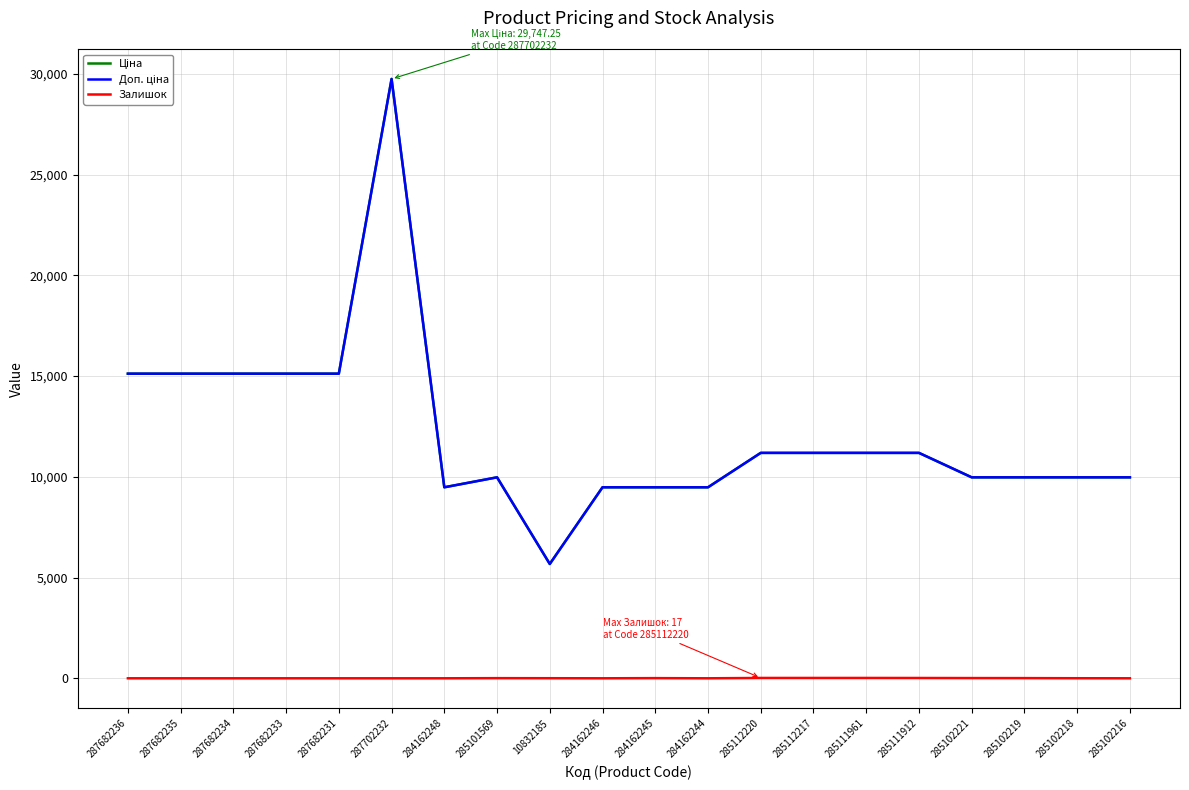

What is the label of the 17th point from the left?

285102221